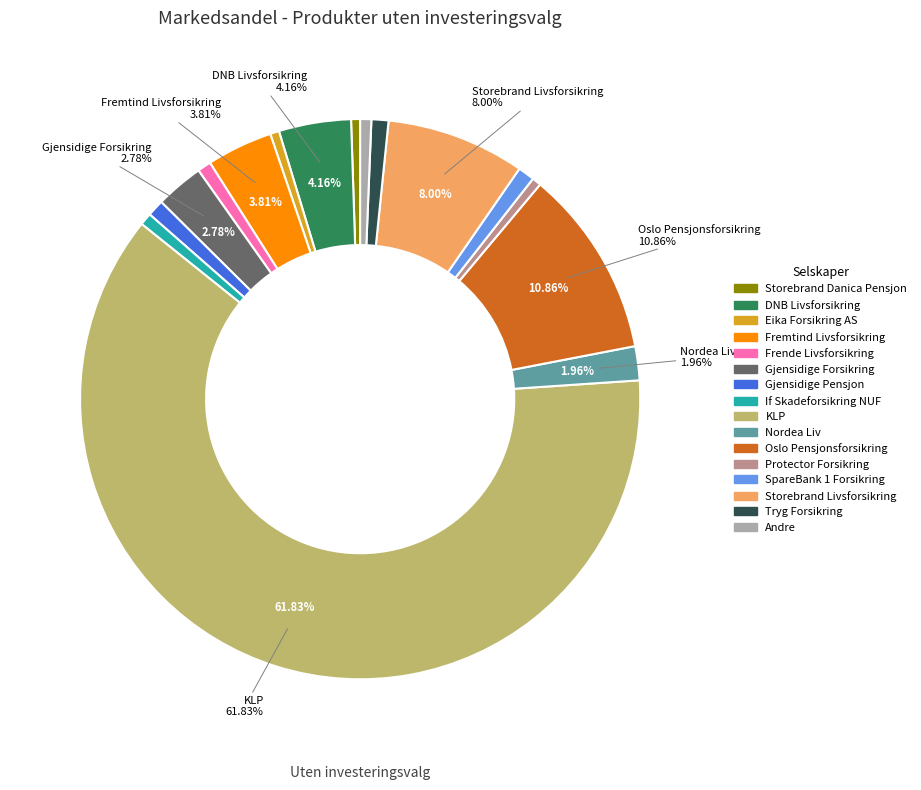

Does any single category account for the majority?

Yes